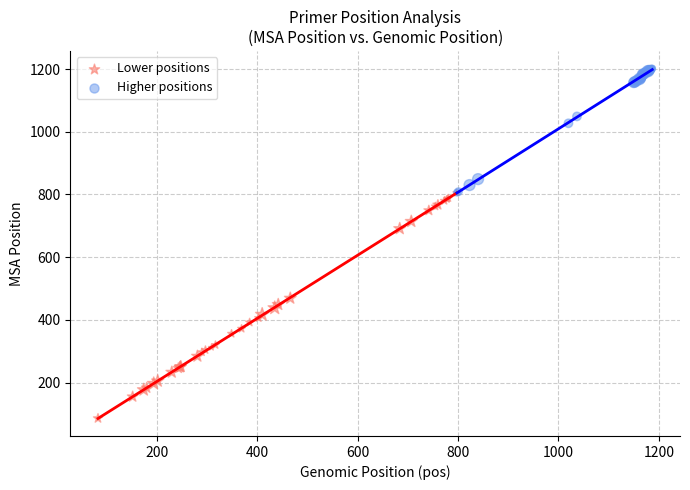

Which series has the widest spread of Y values?

Lower positions